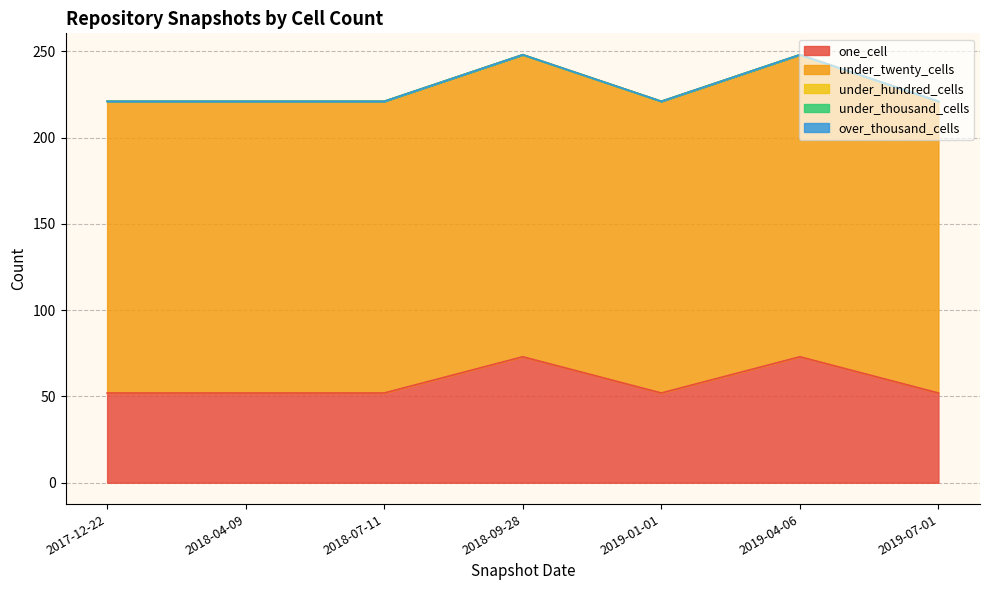

Between 2019-07-01 and 2019-04-06, which is larger?

2019-04-06